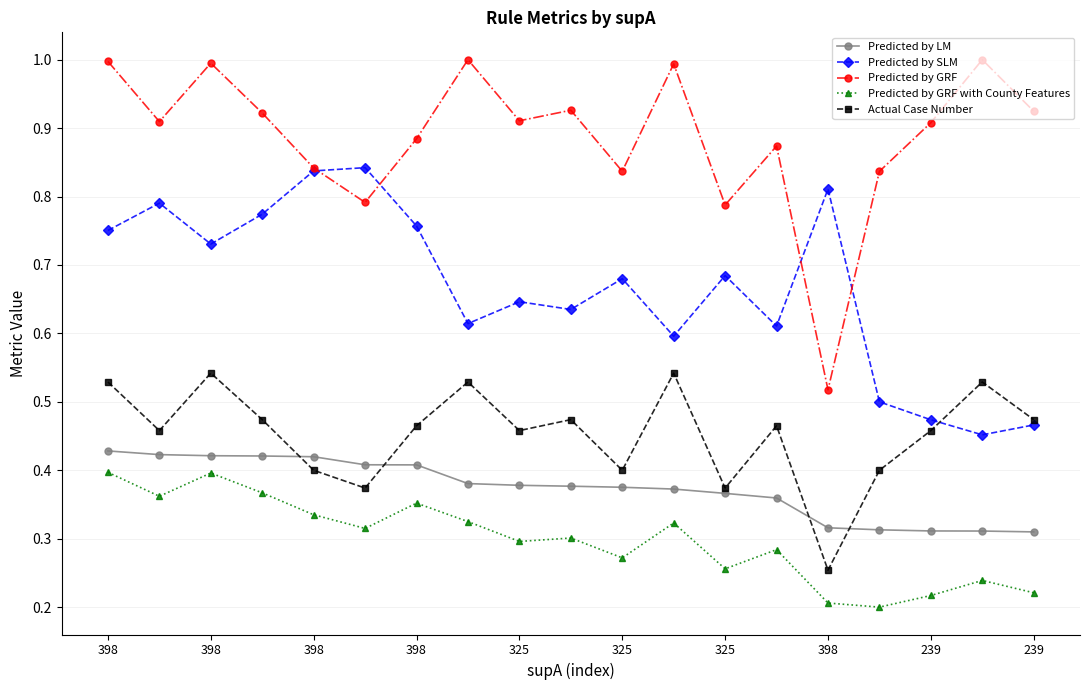

Which series has the largest range (max minus min)?

Predicted by GRF